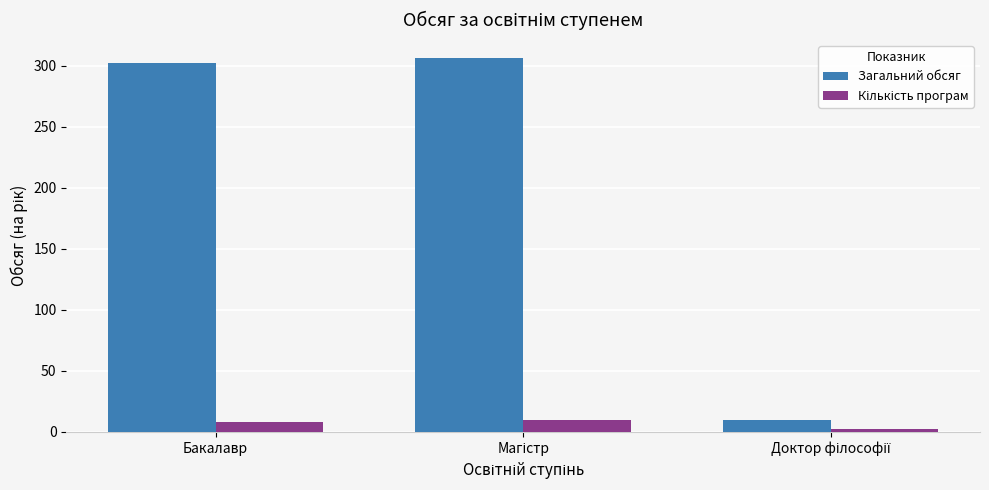

At how many categories does at least one series exceed 289?

2